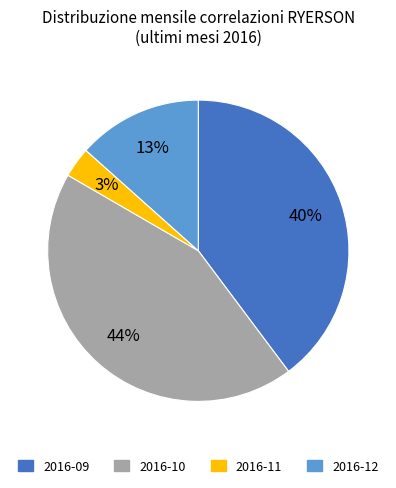

To the nearest percent, what is the combined percentage of 2016-10 and 2016-11?

47%